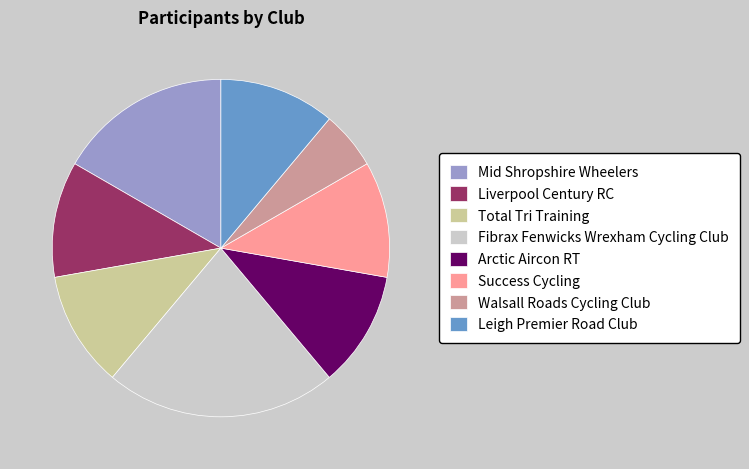

What is the smallest slice in the pie chart?

Walsall Roads Cycling Club